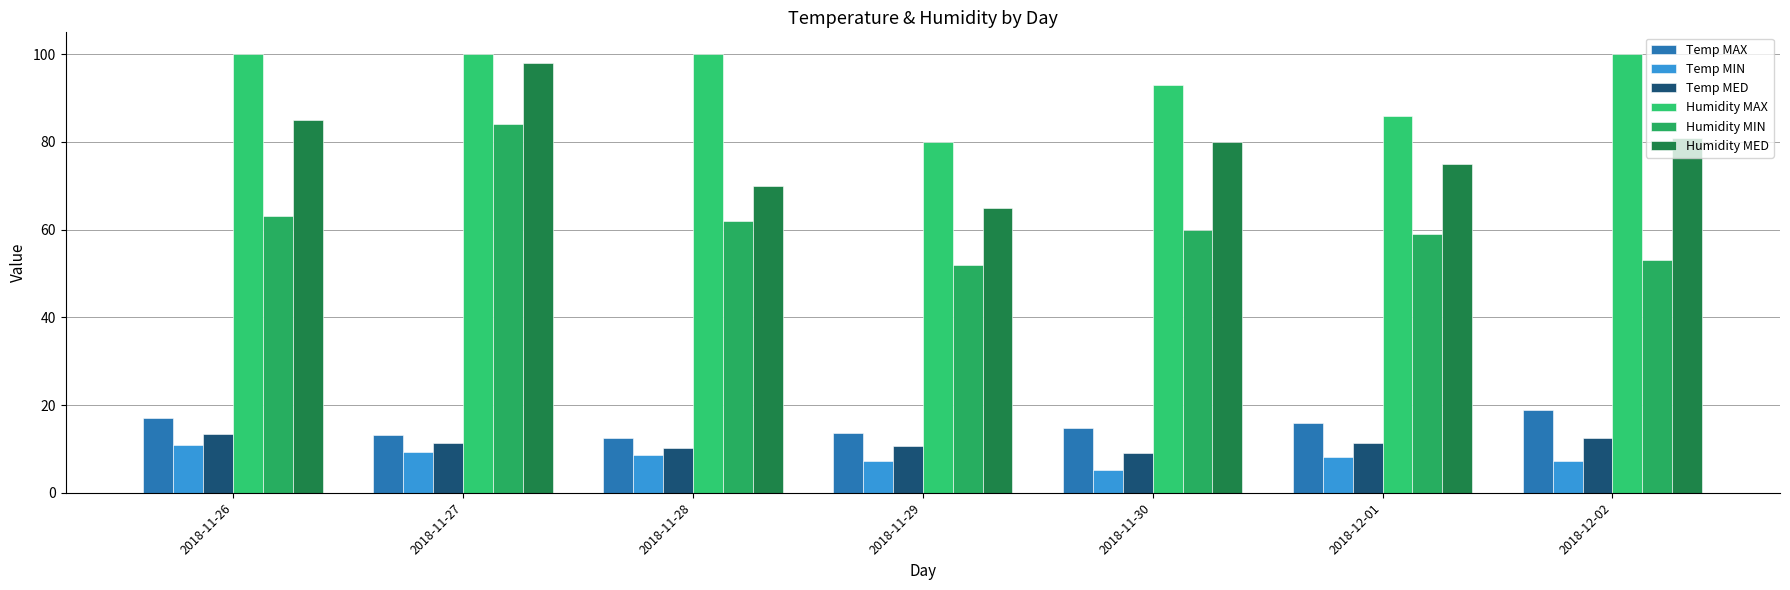

How many series are shown in this chart?

6